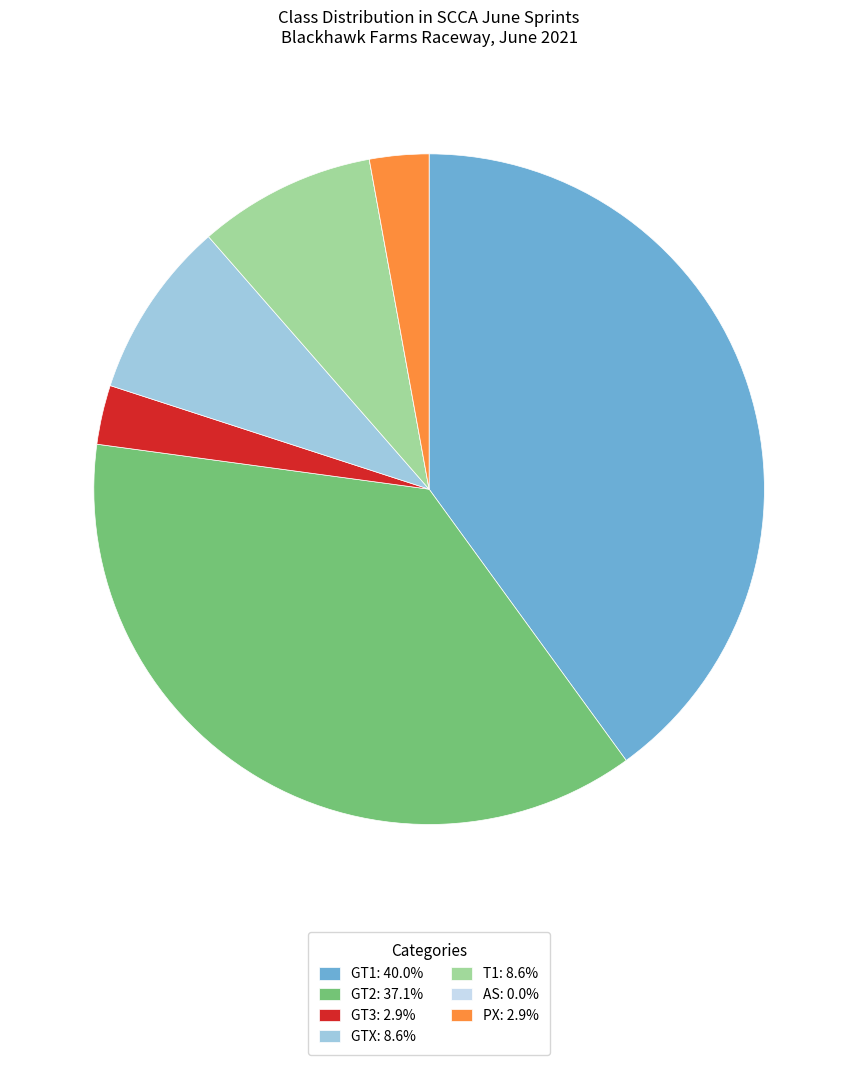

Between GT2 and GT3, which is larger?

GT2